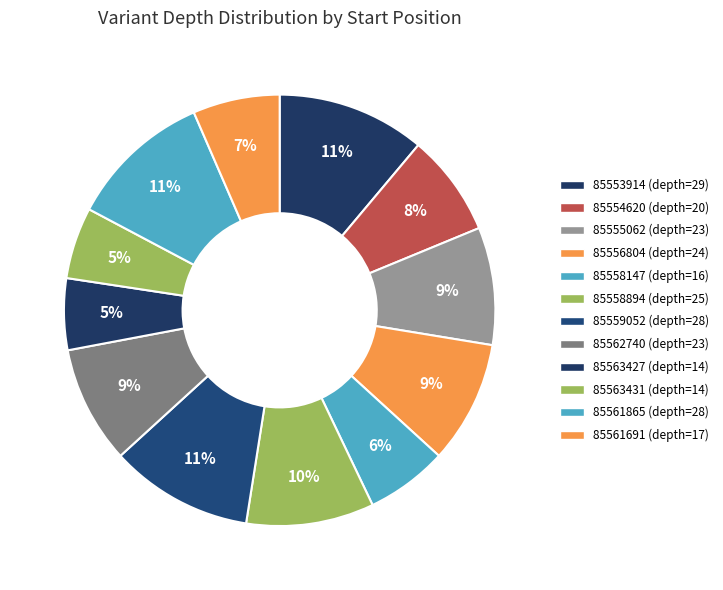

Which slice is the smallest?

85563427